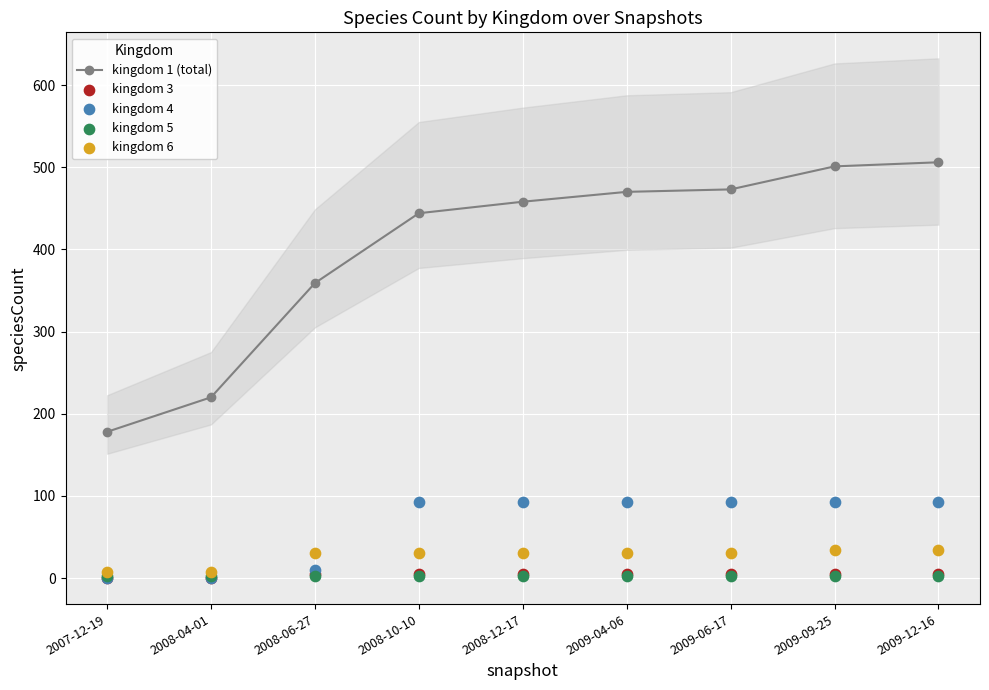

Which series reaches the maximum Y coordinate?

kingdom 1 (total)